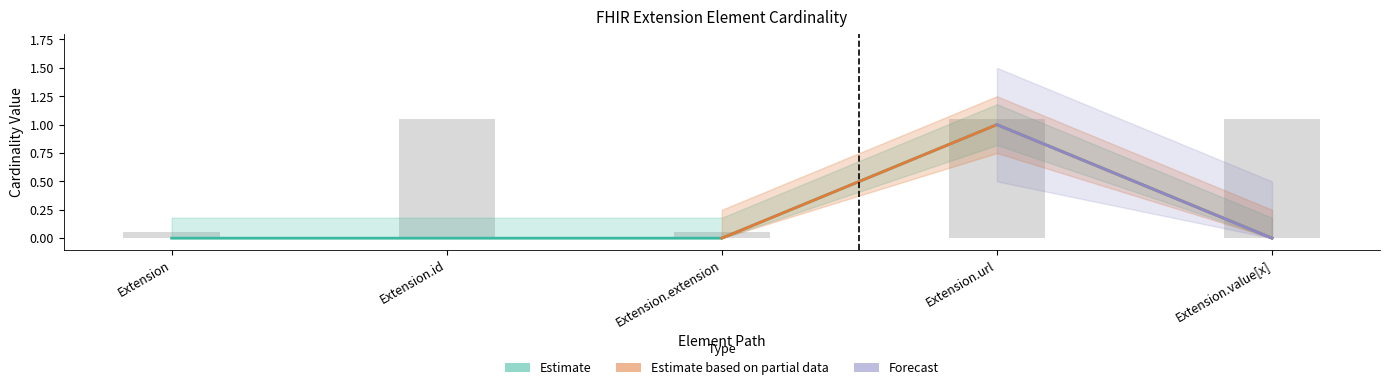

What is the label of the 4th bar from the left?

Extension.url